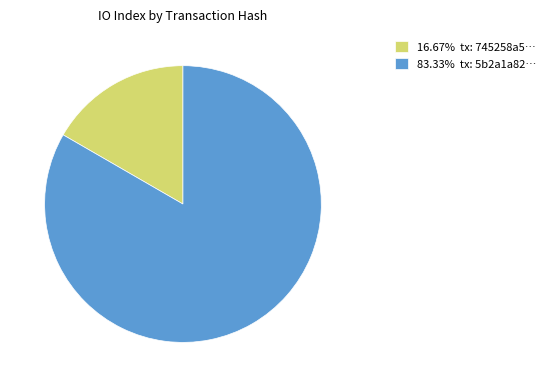

Approximately how many times larger is the value at 83.33% tx: 5b2a1a82… compared to 16.67% tx: 745258a5…?

5.0